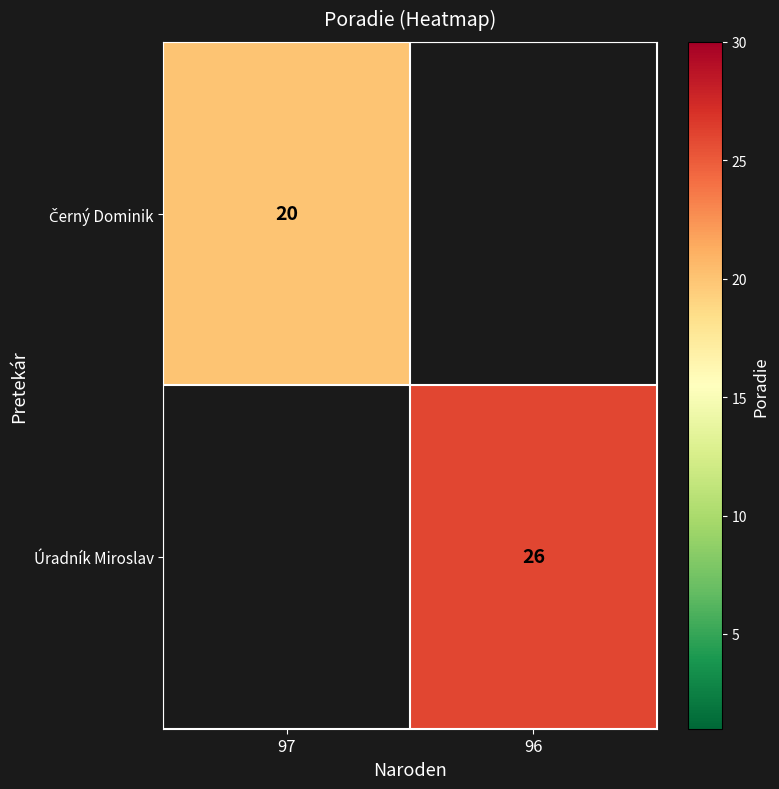

The value of Úradník Miroslav at 96 is 26. True or false?

True